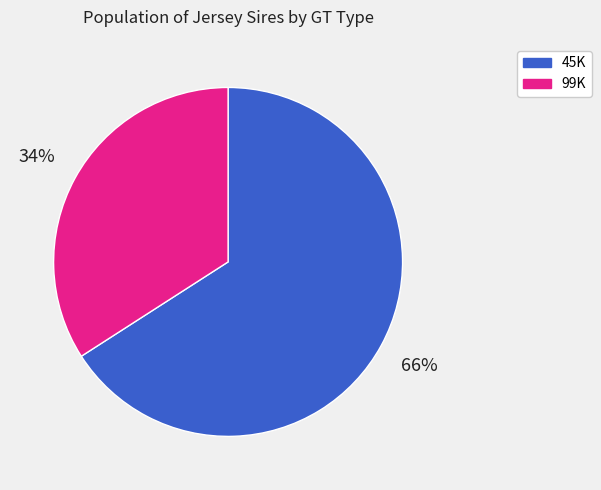

Rank the categories by value from highest to lowest.

45K, 99K